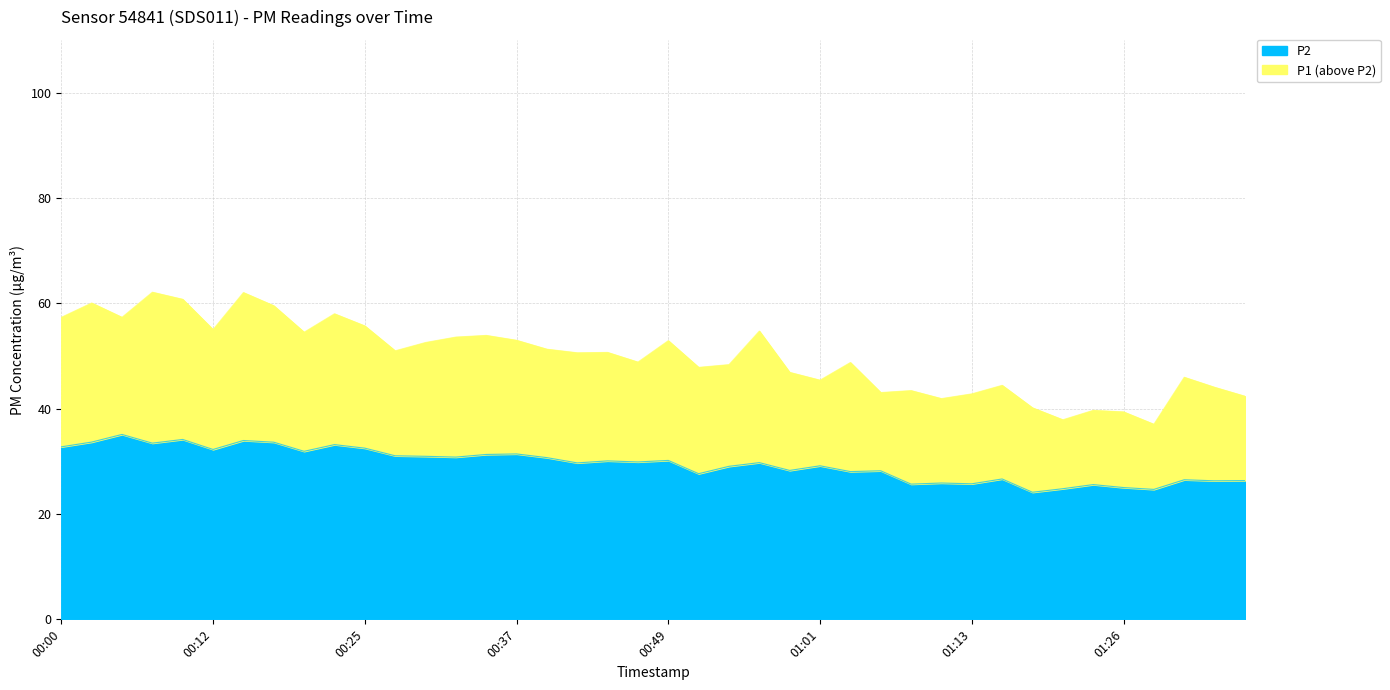

List the labels in order of P2 value, smallest first.

01:18, 01:28, 01:21, 01:26, 01:23, 01:09, 01:13, 01:11, 01:33, 01:35, 01:30, 01:16, 00:52, 01:04, 01:06, 00:59, 00:54, 01:01, 00:42, 00:56, 00:47, 00:44, 00:49, 00:39, 00:32, 00:30, 00:27, 00:34, 00:37, 00:20, 00:12, 00:25, 00:00, 00:22, 00:08, 00:17, 00:03, 00:15, 00:10, 00:05